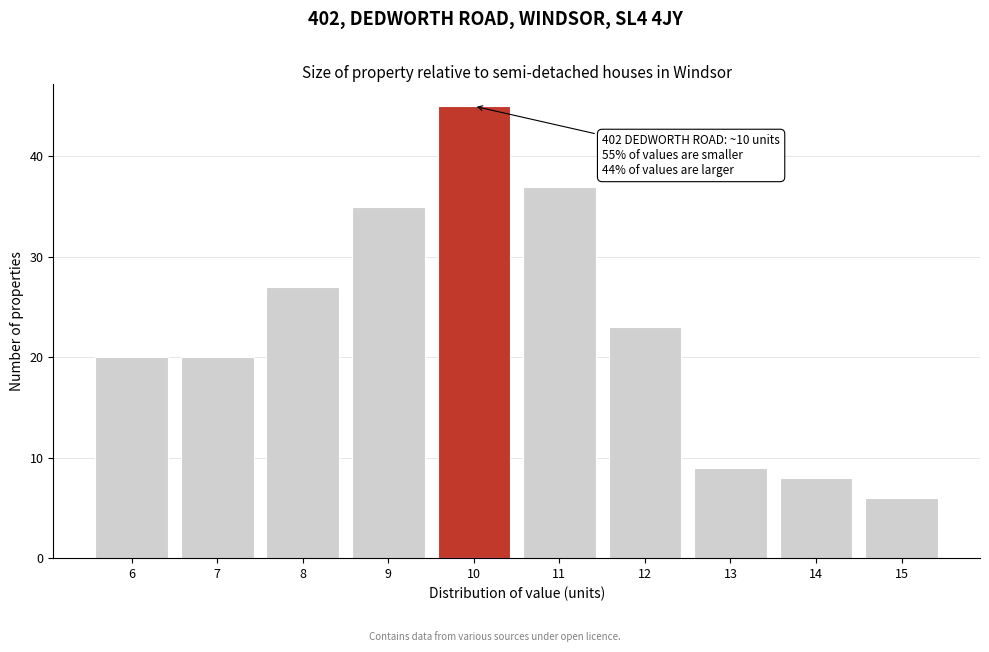

Reading left to right, extract all data points from this chart.

6=20	7=20	8=27	9=35	10=45	11=37	12=23	13=9	14=8	15=6